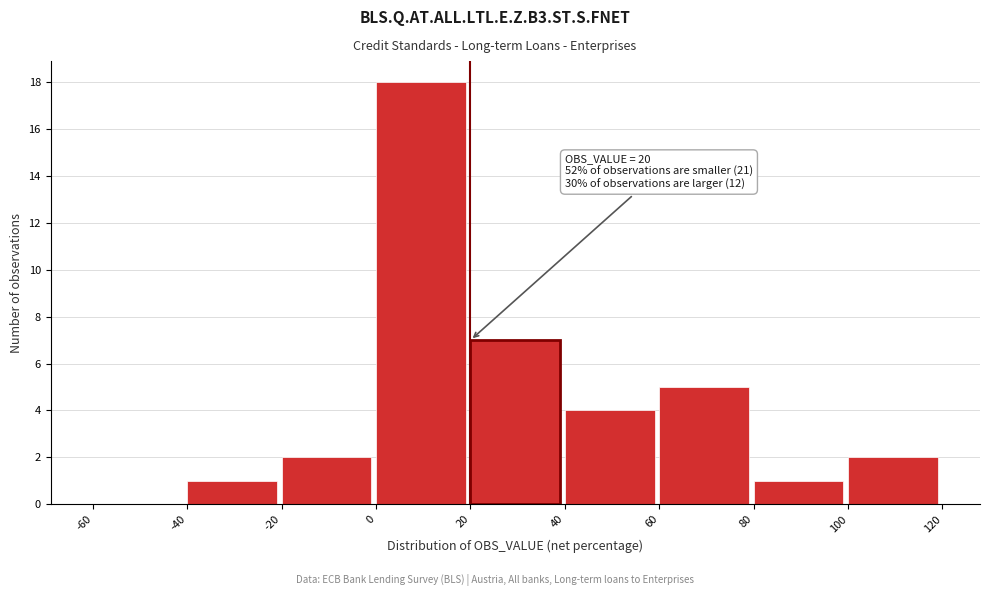

Over which range of the x-axis is the bar tallest?

0 to 20